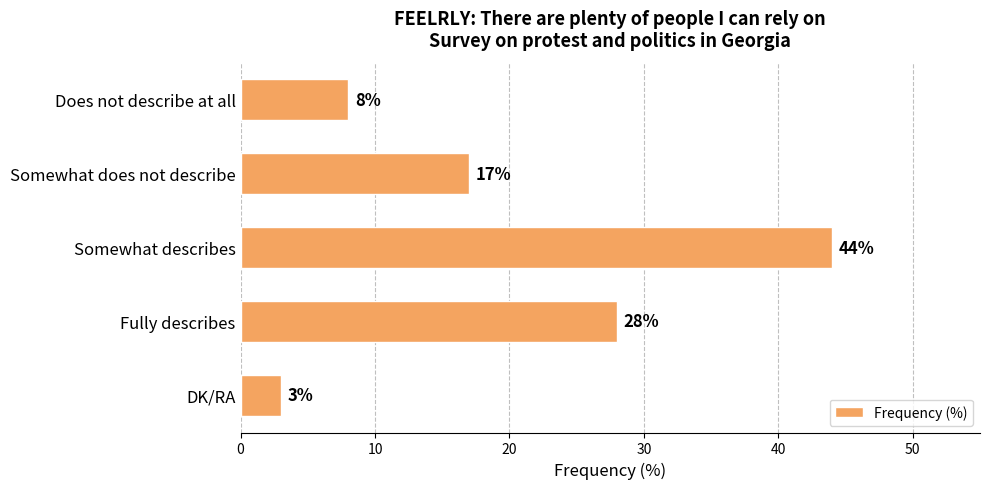

Reading top to bottom, transcribe all the data shown in this chart.

8	17	44	28	3